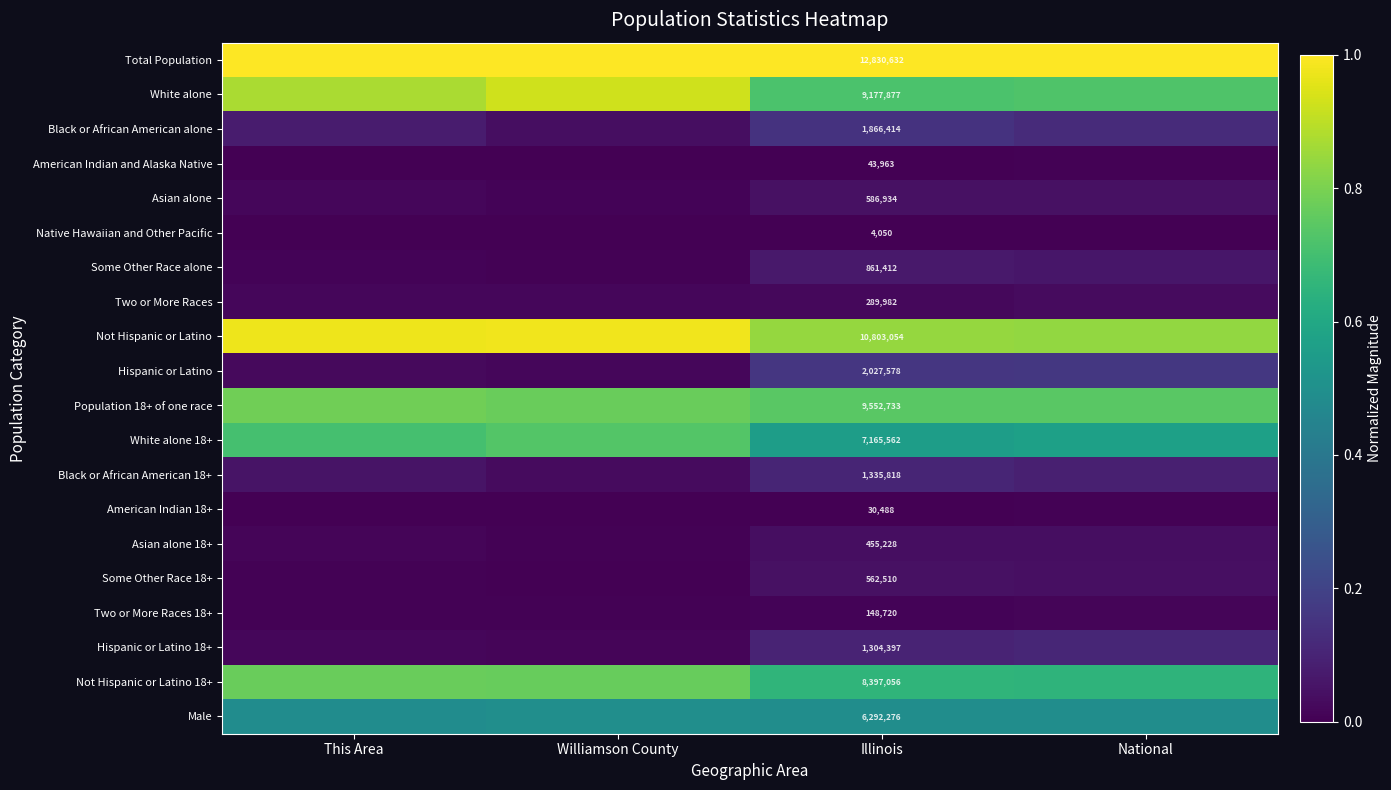

Is the value of Total Population at Illinois greater than the value of Some Other Race 18+ at Illinois?

Yes